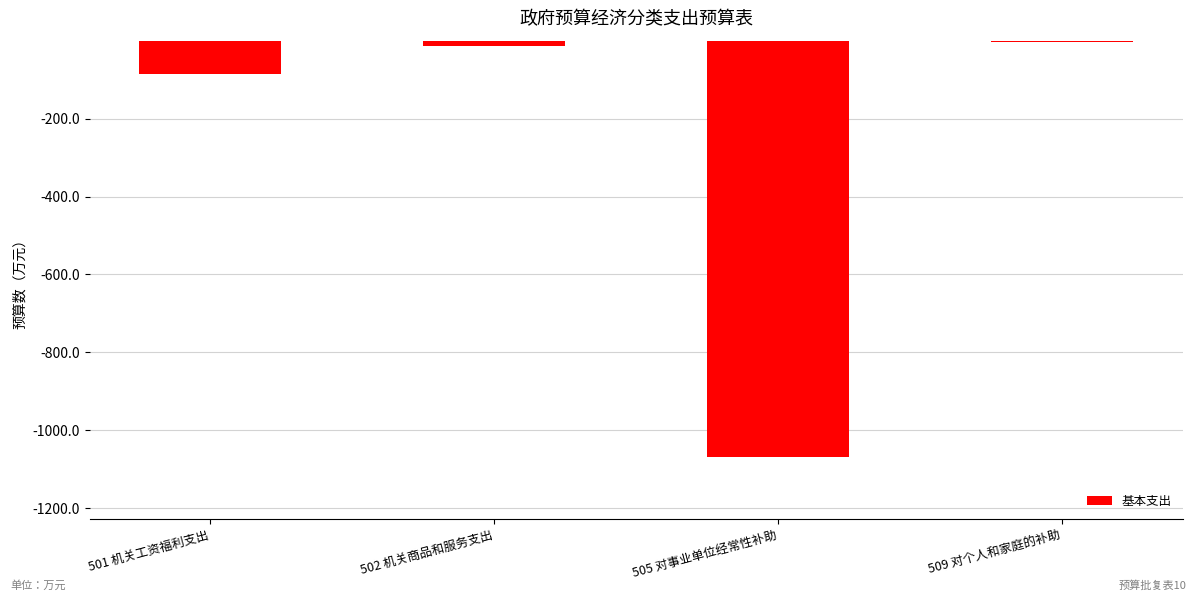

What is the sum of all values?

-1170.9